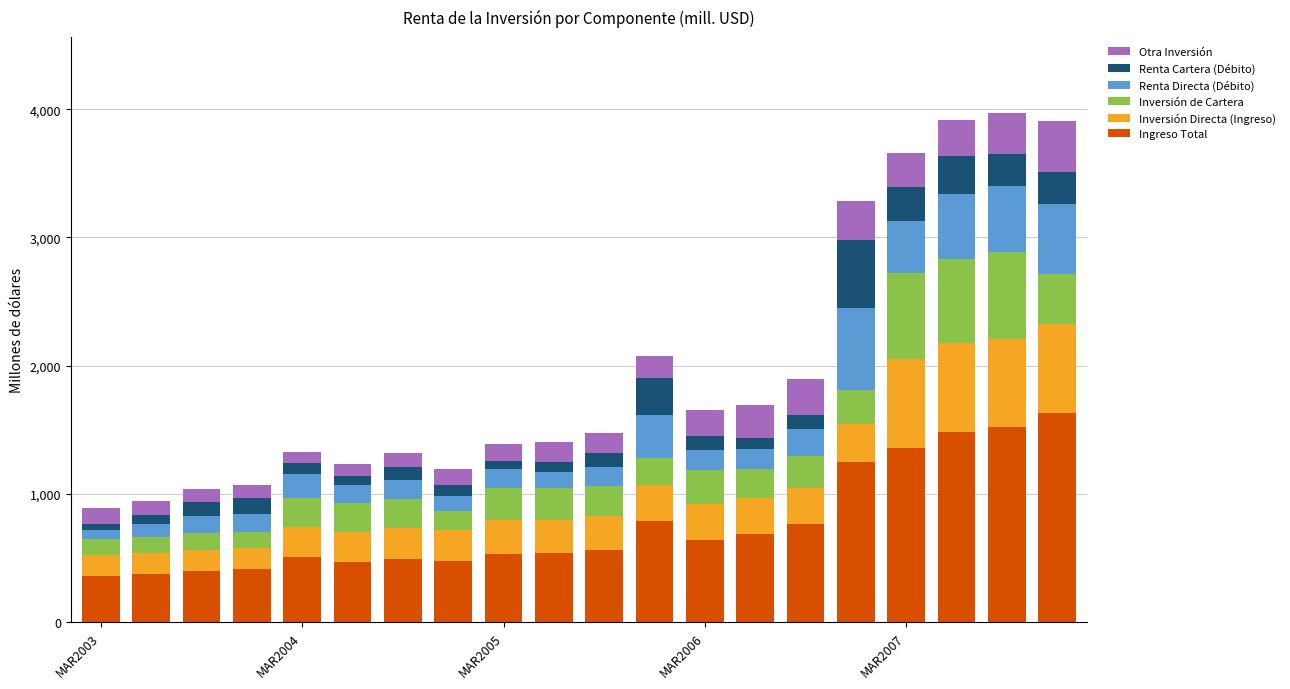

What is the highest value of the Ingreso Total series?

1631.7